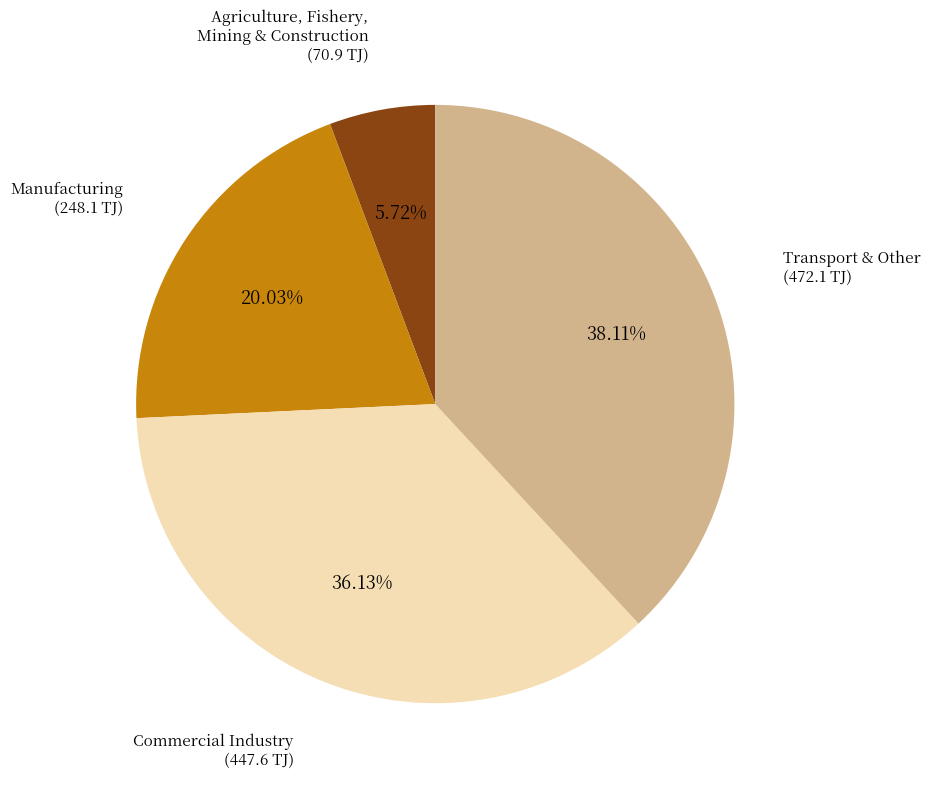

What is the ratio of the value at Transport & Other to the value at Agriculture, Fishery, Mining & Construction?

6.7